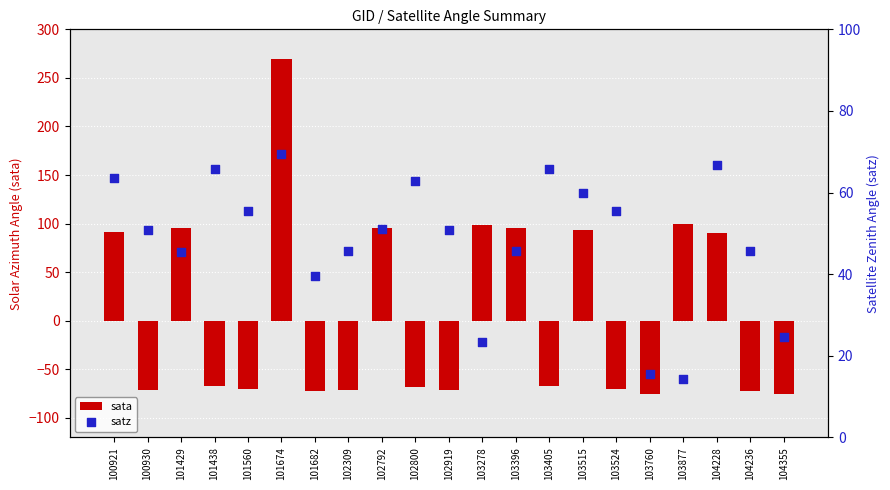

At which category is the sum across all series the highest?

101674